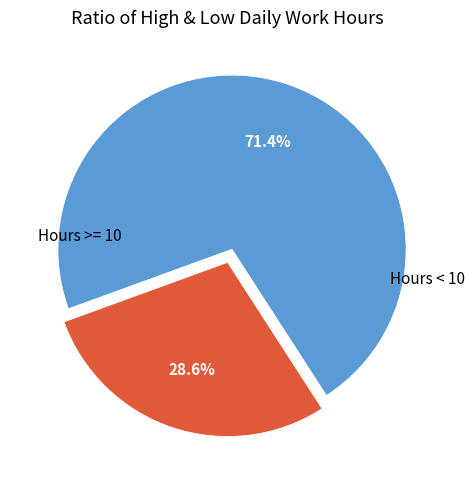

Is there any slice that represents more than half of the pie?

Yes